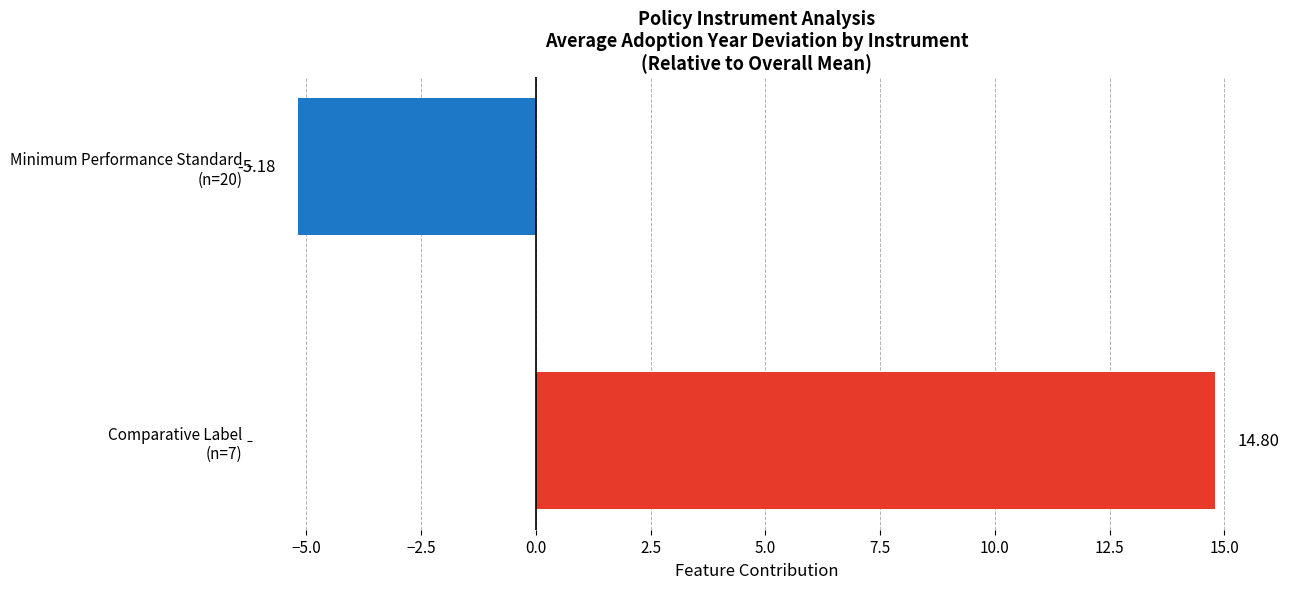

What is the difference between the maximum and minimum values?

20.0